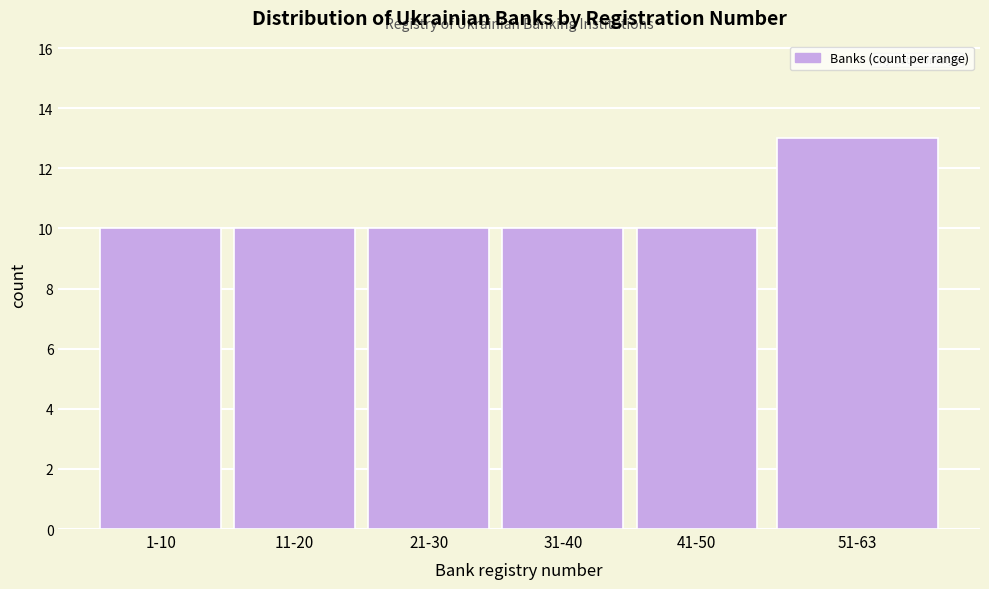

Reading left to right, extract all data points from this chart.

10	10	10	10	10	13